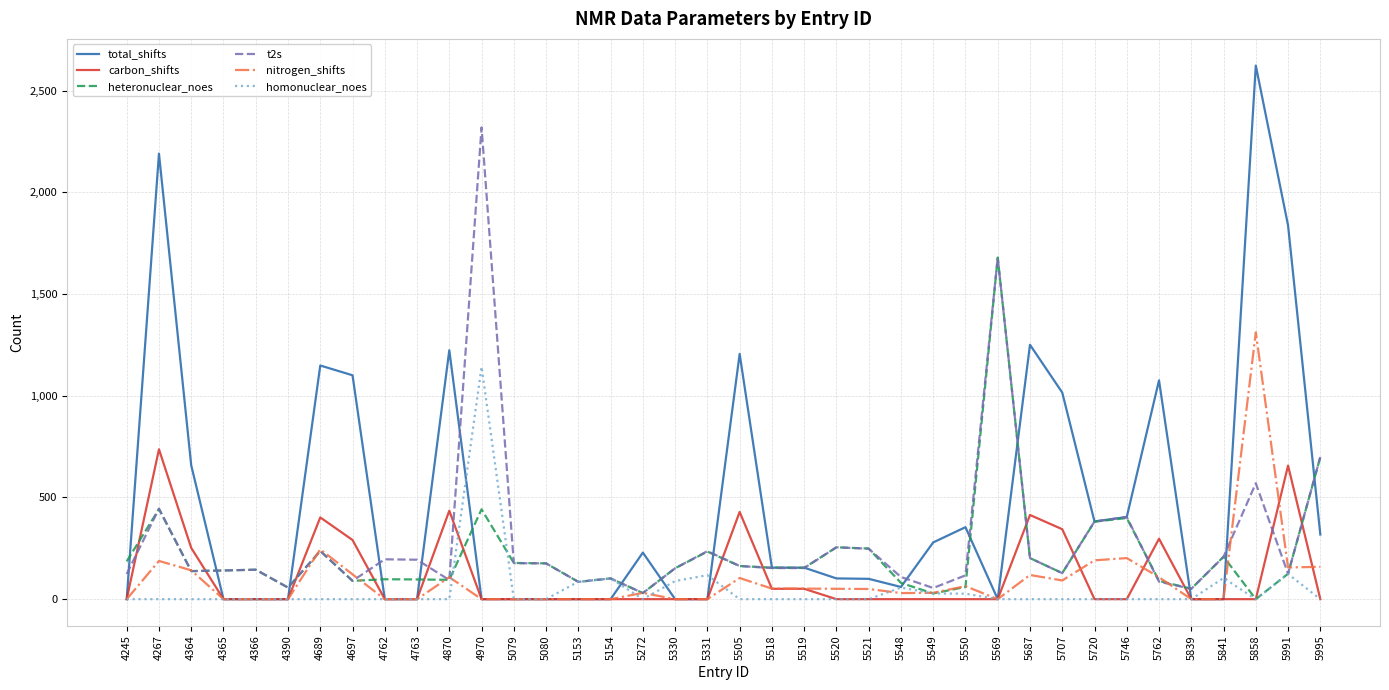

Rank the series by their maximum value, from lowest to highest.

carbon_shifts, homonuclear_noes, nitrogen_shifts, heteronuclear_noes, t2s, total_shifts